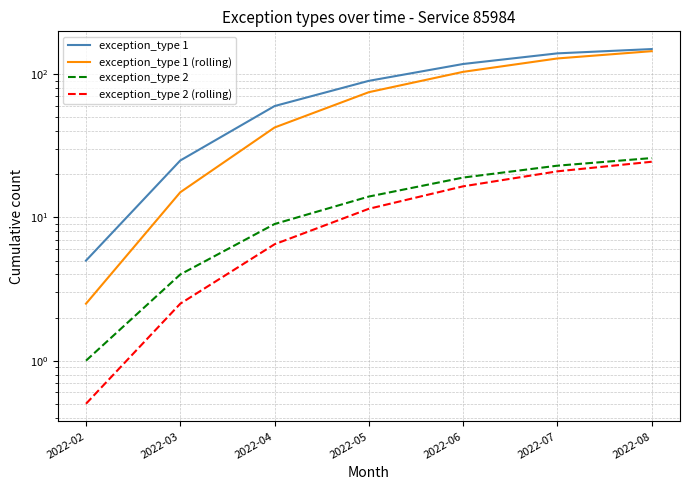

Reading left to right, transcribe all the data shown in this chart.

exception_type 1: 5.0	25.0	60.0	90.0	118.0	140.0	150.0
exception_type 1 (rolling): 2.5	15.0	42.5	75.0	104.0	129.0	145.0
exception_type 2: 1.0	4.0	9.0	14.0	19.0	23.0	26.0
exception_type 2 (rolling): 0.5	2.5	6.5	11.5	16.5	21.0	24.5